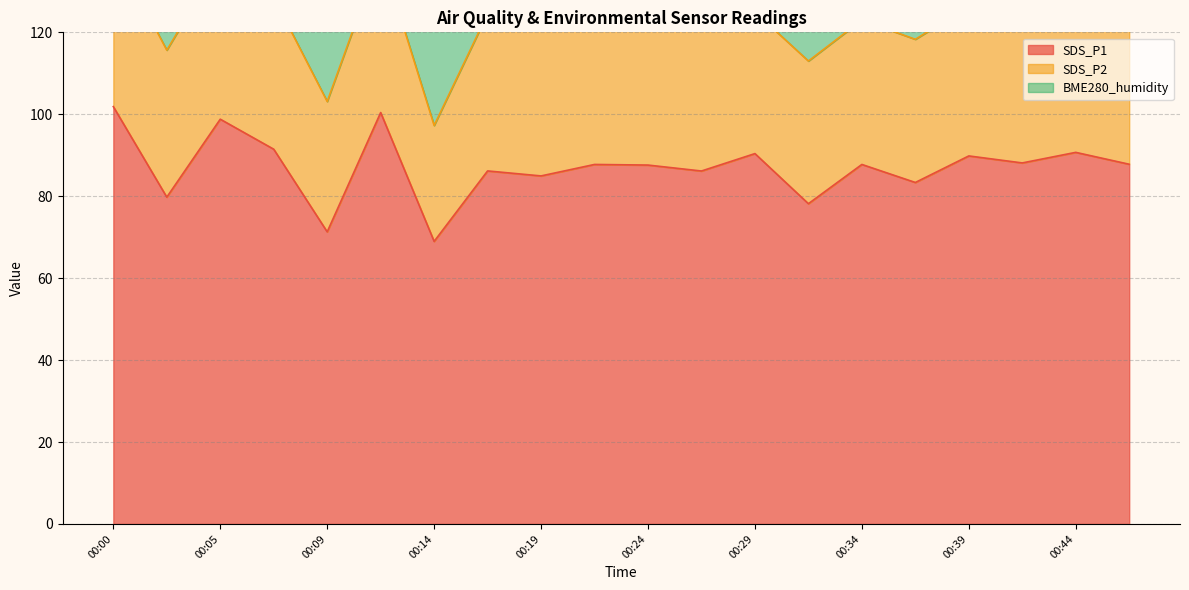

True or false: SDS_P1 and SDS_P2 intersect in this chart.

False